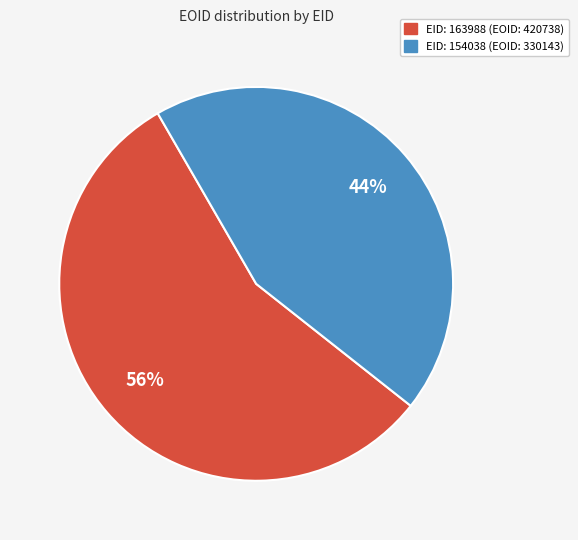

To the nearest percent, what is the average slice percentage?

50%